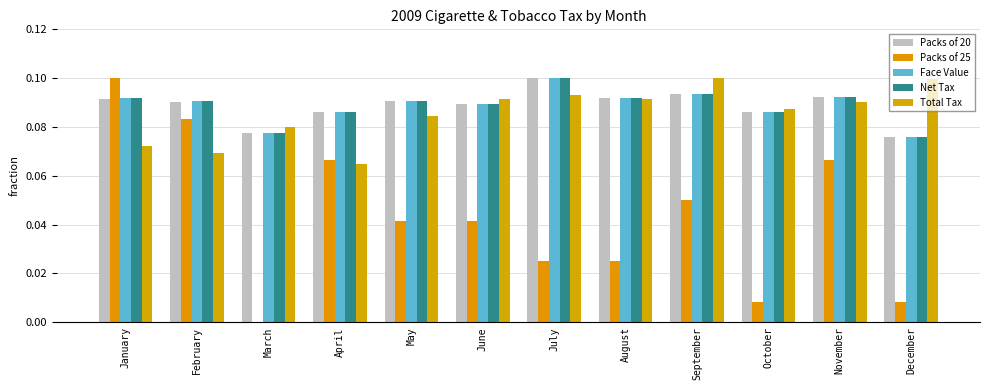

Are the bars grouped side by side (vs. stacked)?

Yes